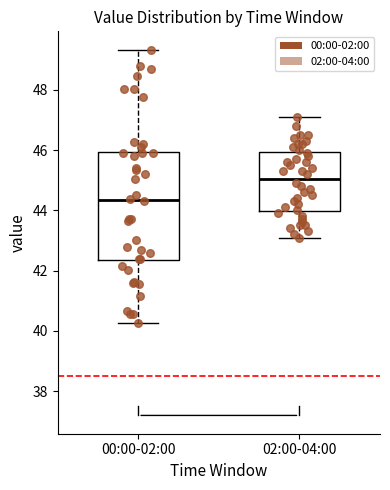

Where does the median line of the box for 00:00-02:00 sit on the y-axis? The values are not printed on the chart, so give them approximately, as read against the axis.

44.4